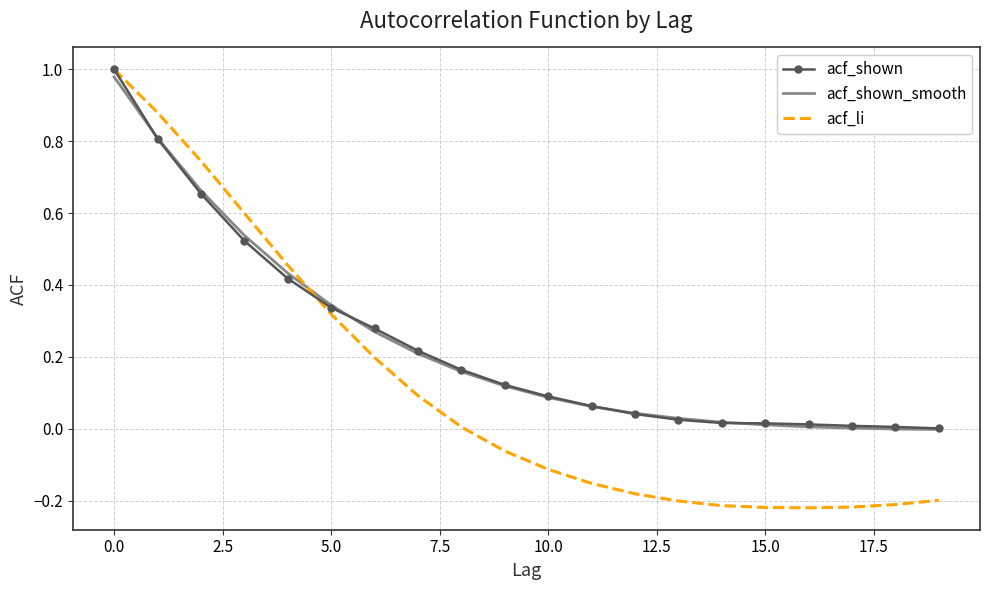

Which series has the largest total across all categories?

acf_shown